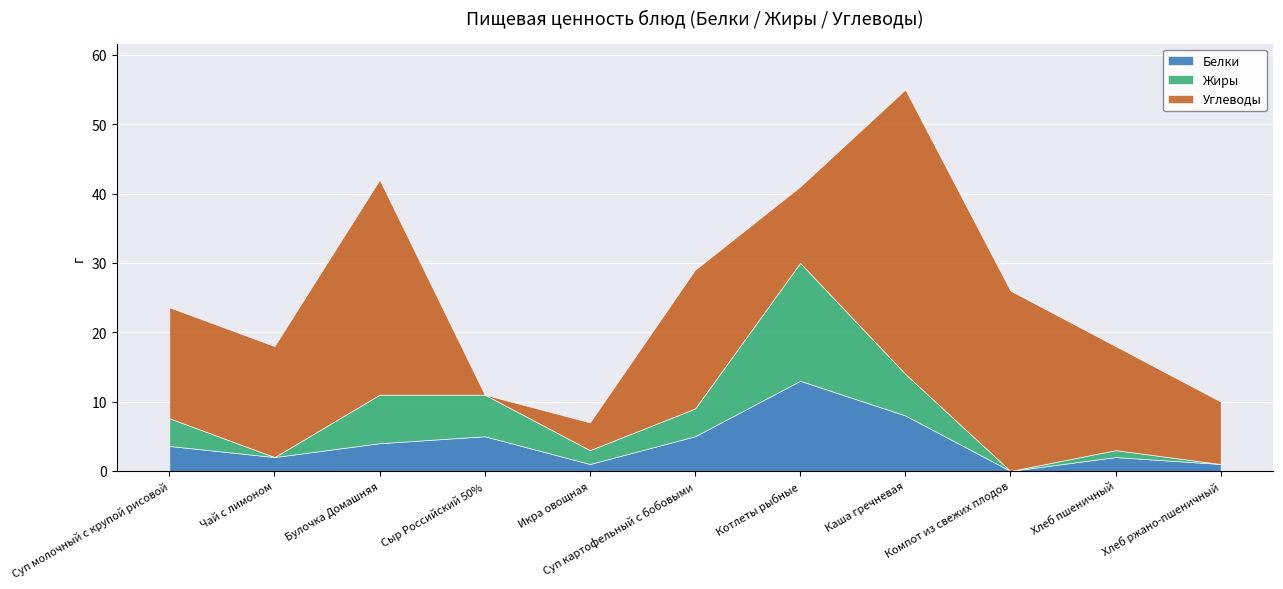

At which category is the sum across all series the highest?

Каша гречневая